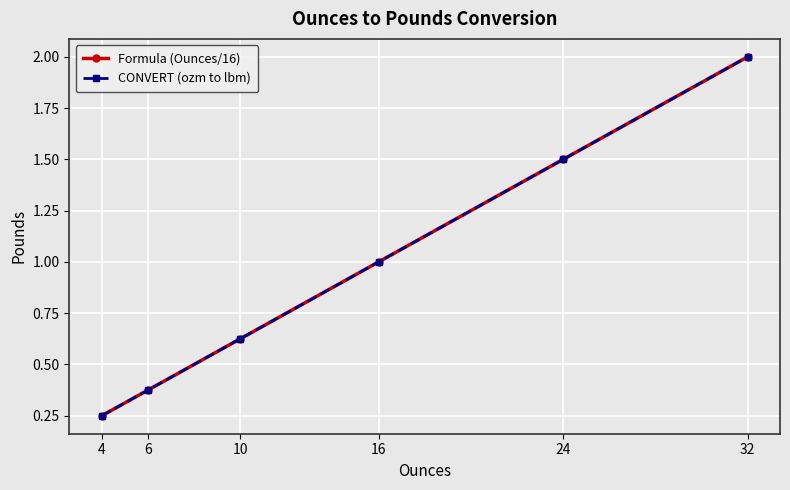

At which category is the sum across all series the highest?

32